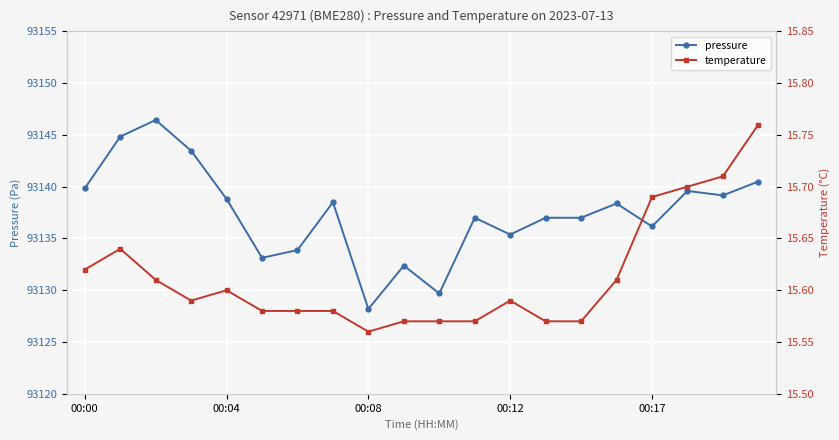

True or false: pressure has a value of 93139.8 at 00:00.

True